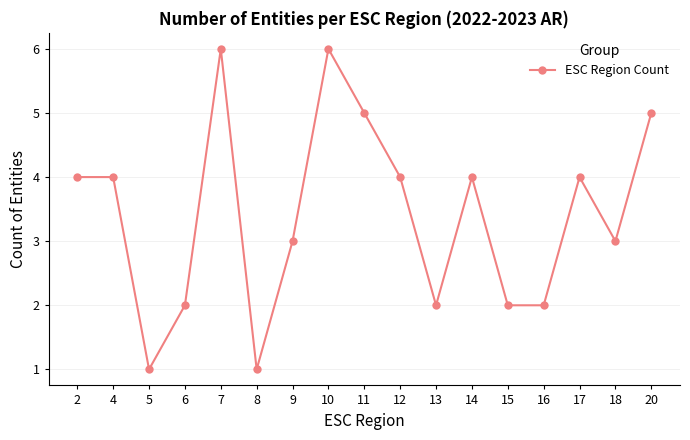

The chart shows a value of 8 at 11. True or false?

False